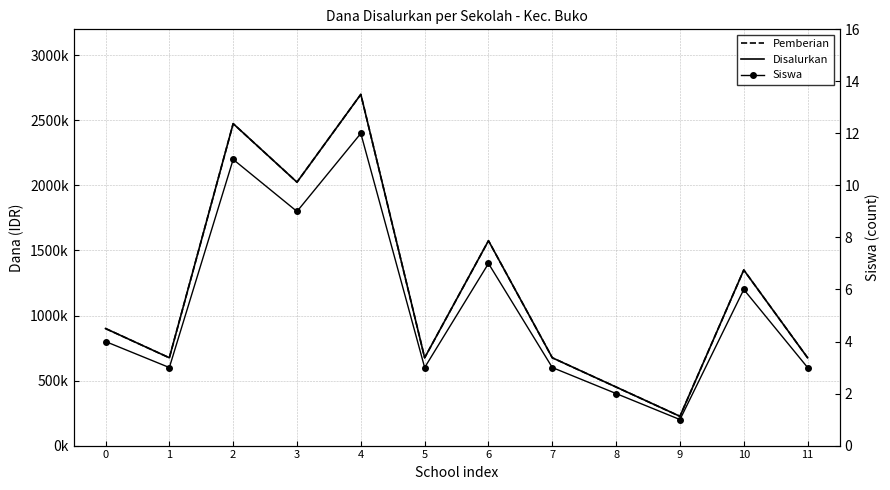

The value of Siswa at 0 is 4. True or false?

True